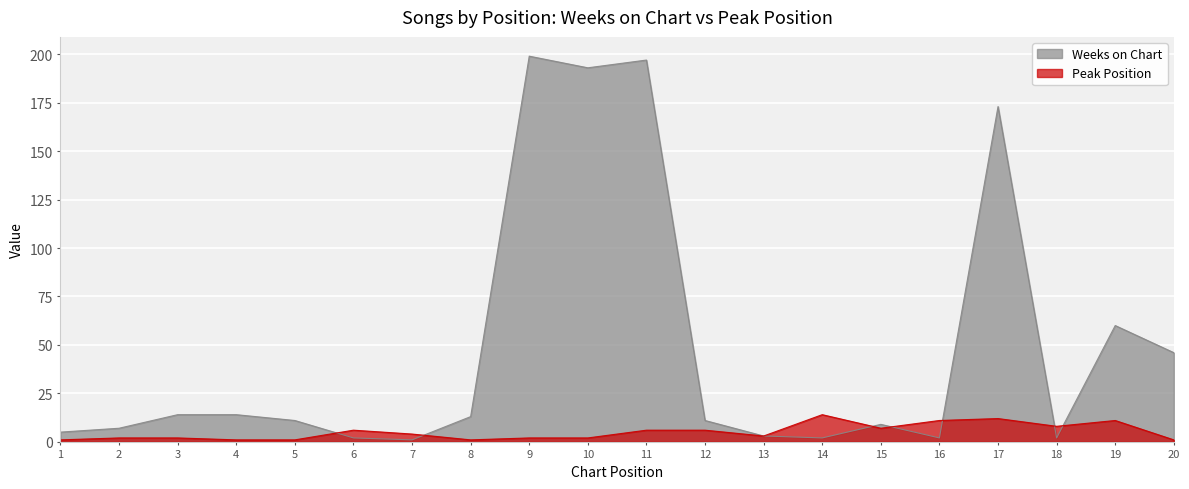

True or false: Peak Position has a value of 6 at 11.

True